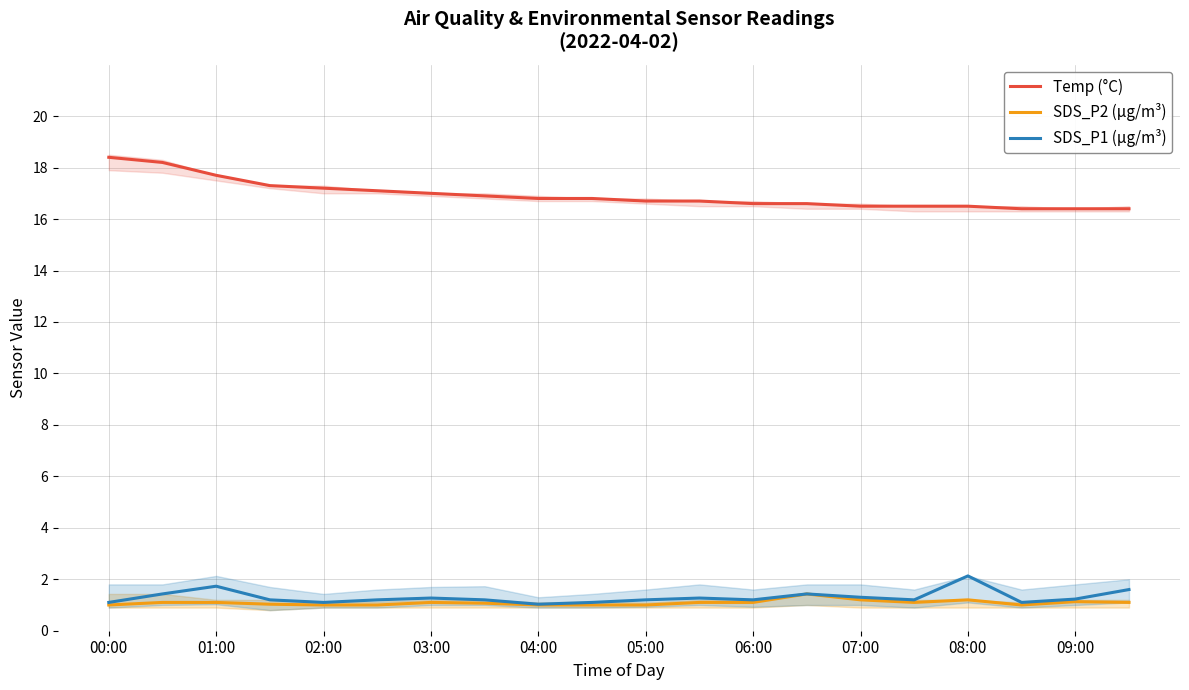

What are all the series names shown in the legend?

Temp (°C), SDS_P2 (µg/m³), SDS_P1 (µg/m³)